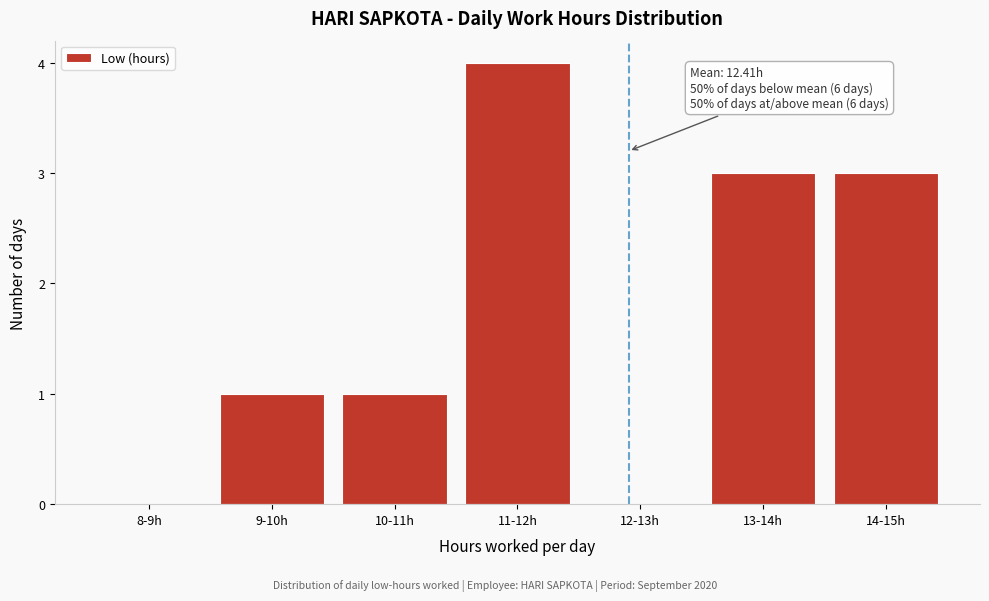

Reading right to left, what are all the values shown in this chart?

14-15h=3	13-14h=3	12-13h=0	11-12h=4	10-11h=1	9-10h=1	8-9h=0